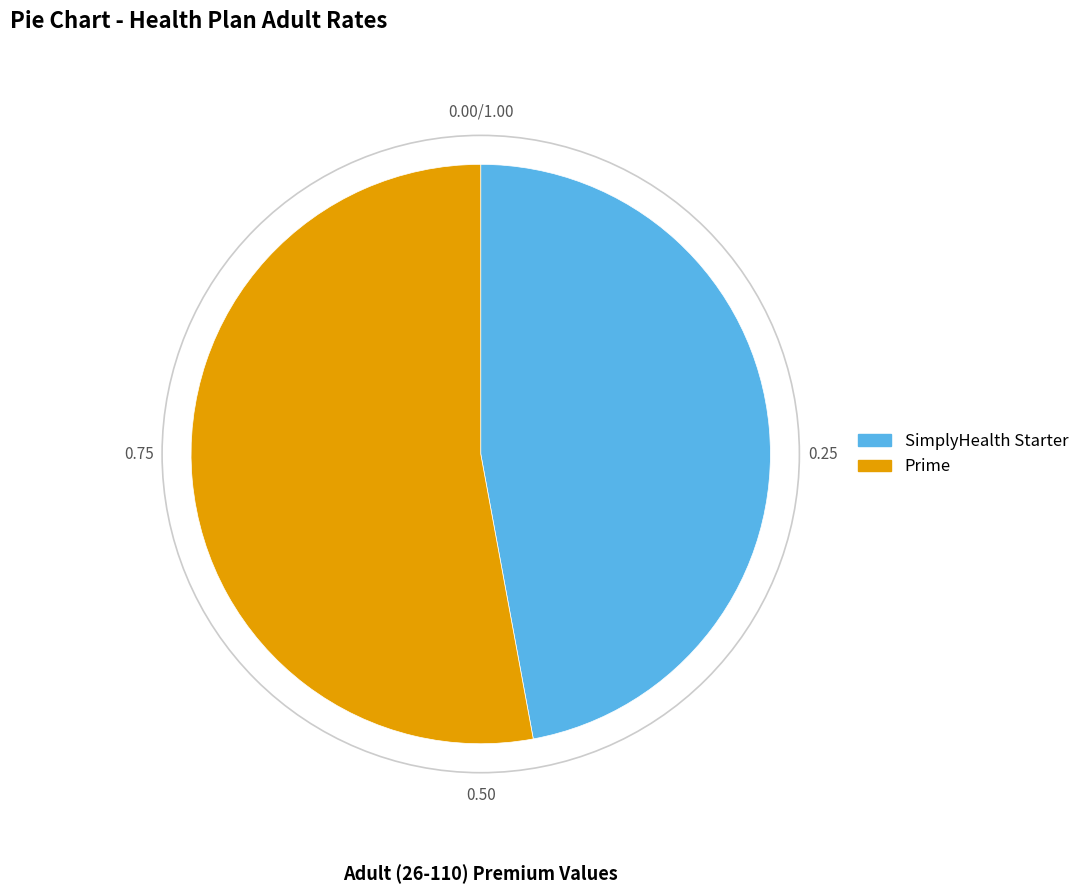

Do Prime and SimplyHealth Starter together represent more than half of the pie?

Yes